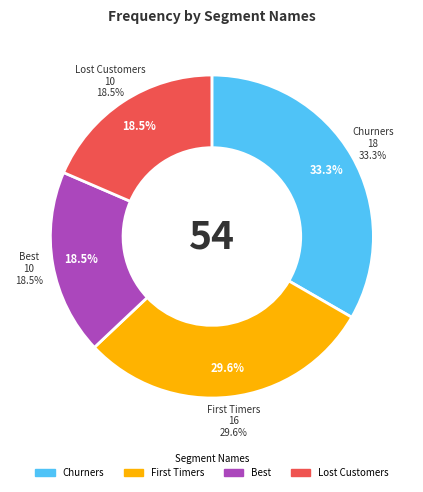

Which has a higher value, 4 or 5?

5